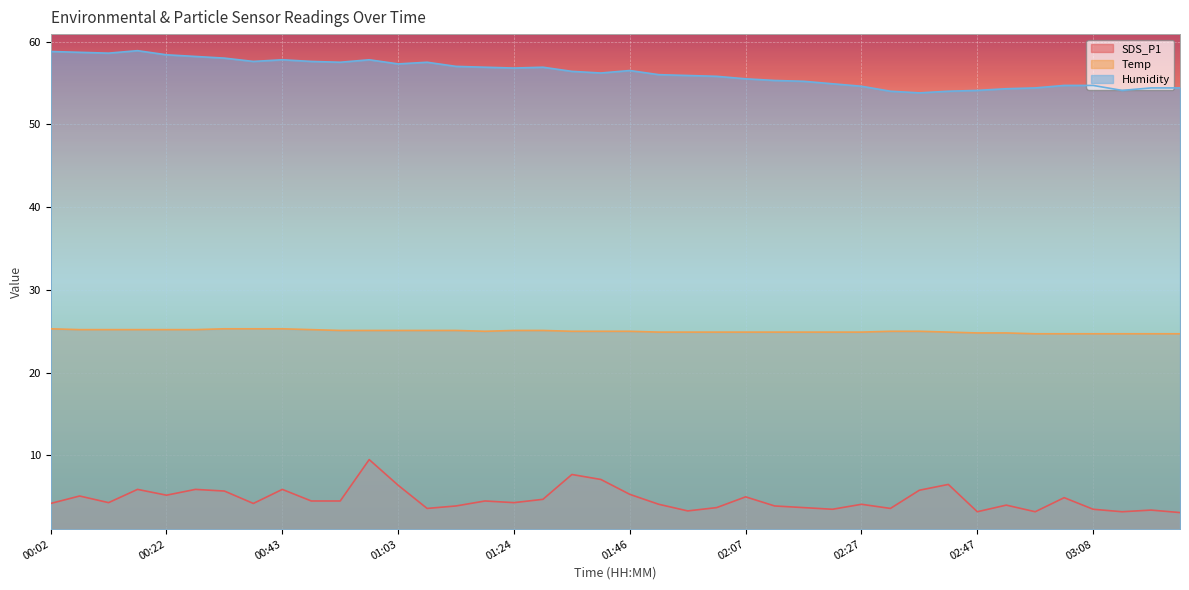

Reading left to right, what are all the values shown in this chart?

SDS_P1: 00:02=4.2	00:07=5.1	00:12=4.3	00:17=5.9	00:22=5.2	00:27=5.9	00:32=5.7	00:37=4.2	00:43=5.9	00:48=4.5	00:53=4.5	00:58=9.5	01:03=6.4	01:08=3.6	01:14=3.9	01:19=4.5	01:24=4.3	01:30=4.7	01:36=7.7	01:41=7.1	01:46=5.3	01:51=4.1	01:56=3.3	02:01=3.7	02:07=5.0	02:12=3.9	02:17=3.7	02:22=3.5	02:27=4.1	02:32=3.6	02:37=5.8	02:42=6.5	02:47=3.2	02:52=4.0	02:57=3.2	03:03=4.9	03:08=3.5	03:13=3.2	03:18=3.4	03:23=3.1
Temp: 00:02=25.3	00:07=25.2	00:12=25.2	00:17=25.2	00:22=25.2	00:27=25.2	00:32=25.3	00:37=25.3	00:43=25.3	00:48=25.2	00:53=25.1	00:58=25.1	01:03=25.1	01:08=25.1	01:14=25.1	01:19=25.0	01:24=25.1	01:30=25.1	01:36=25.0	01:41=25.0	01:46=25.0	01:51=24.9	01:56=24.9	02:01=24.9	02:07=24.9	02:12=24.9	02:17=24.9	02:22=24.9	02:27=24.9	02:32=25.0	02:37=25.0	02:42=24.9	02:47=24.8	02:52=24.8	02:57=24.7	03:03=24.7	03:08=24.7	03:13=24.7	03:18=24.7	03:23=24.7
Humidity: 00:02=58.8	00:07=58.7	00:12=58.6	00:17=58.9	00:22=58.4	00:27=58.2	00:32=58.0	00:37=57.6	00:43=57.8	00:48=57.6	00:53=57.5	00:58=57.8	01:03=57.3	01:08=57.5	01:14=57.0	01:19=56.9	01:24=56.8	01:30=56.9	01:36=56.4	01:41=56.2	01:46=56.5	01:51=56.0	01:56=55.9	02:01=55.8	02:07=55.5	02:12=55.3	02:17=55.2	02:22=54.9	02:27=54.6	02:32=54.0	02:37=53.8	02:42=54.0	02:47=54.1	02:52=54.3	02:57=54.4	03:03=54.7	03:08=54.7	03:13=54.1	03:18=54.4	03:23=54.4